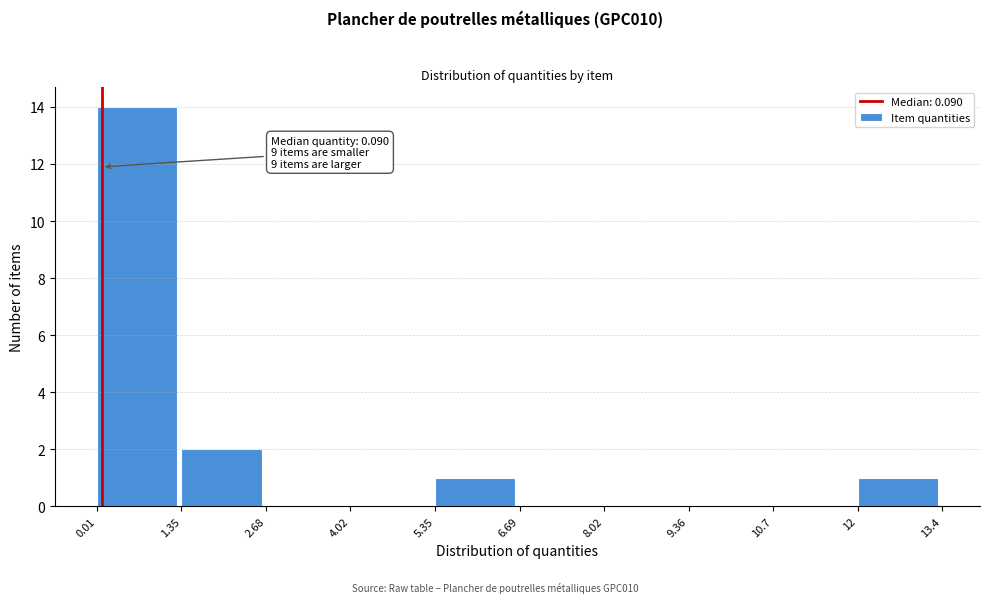

Over which range of the x-axis is the bar tallest?

0.01 to 1.35